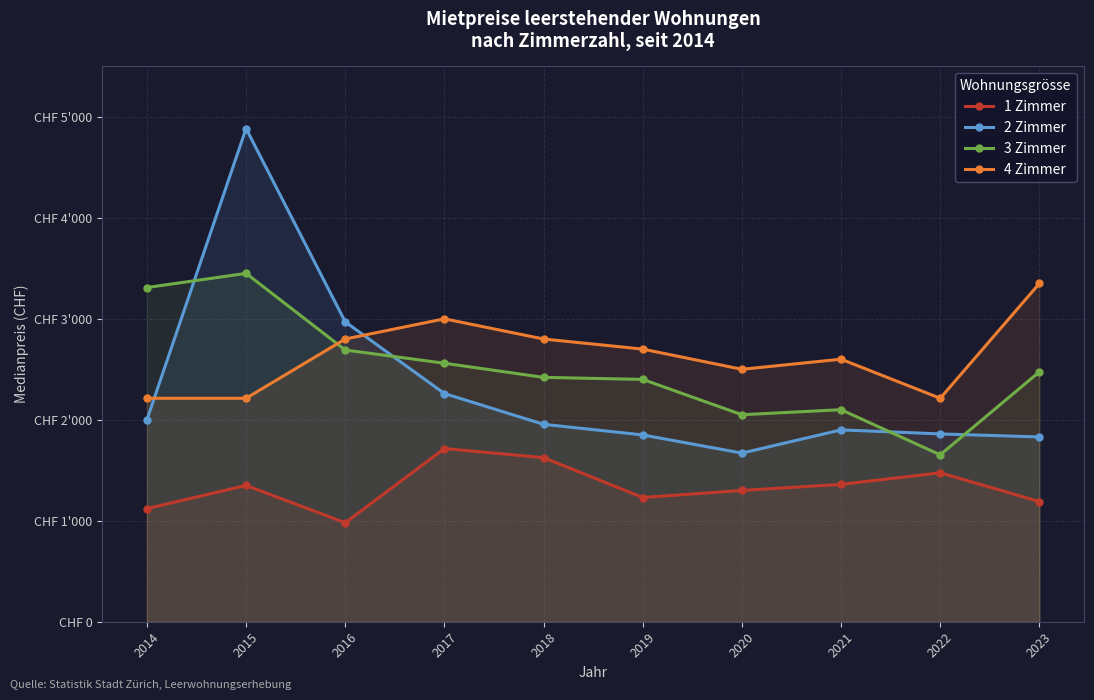

Where is the first local minimum for 4 Zimmer?

2020